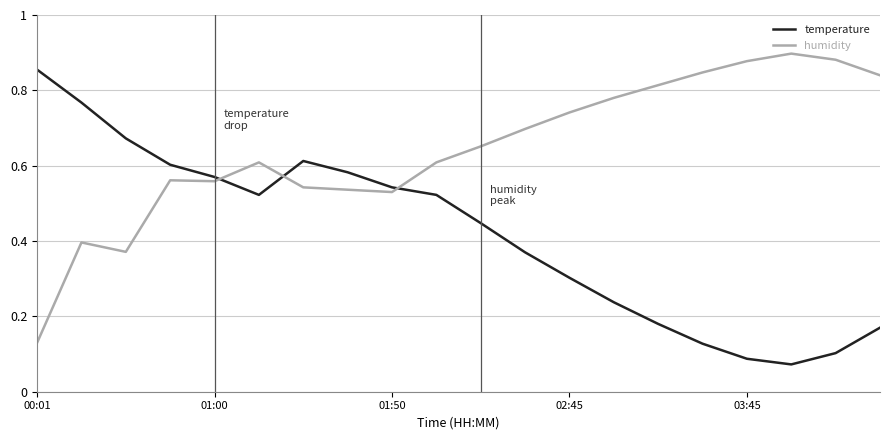

Rank the series by their average value, from lowest to highest.

temperature, humidity